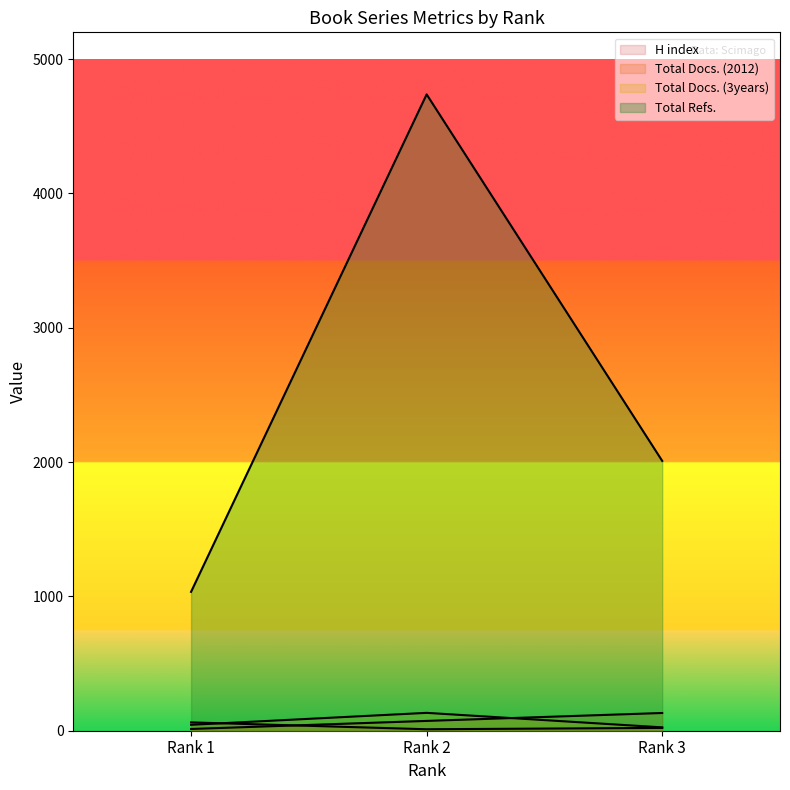

How many distinct data groups are displayed?

4